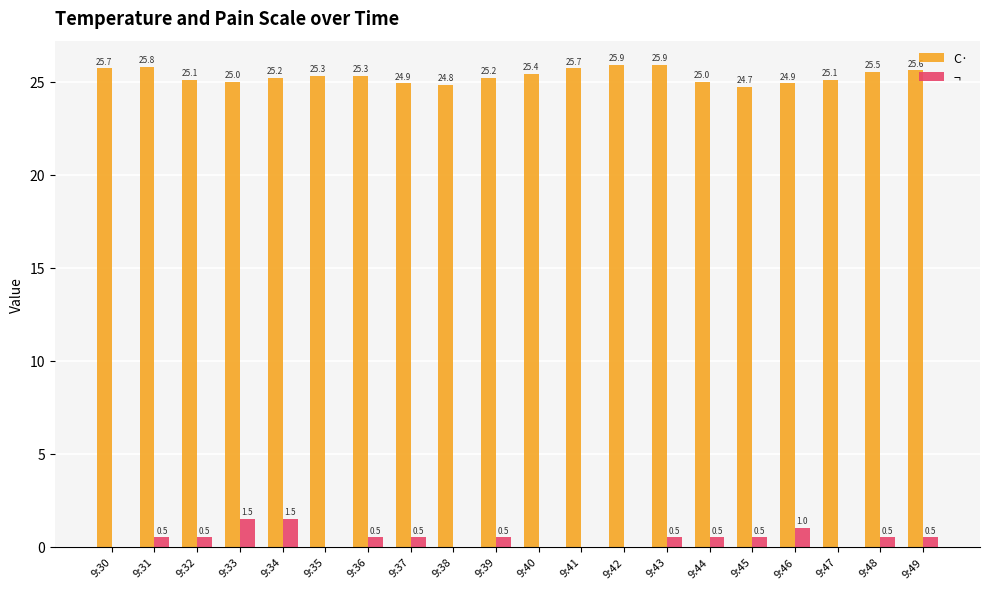

How many groups of bars are there?

20